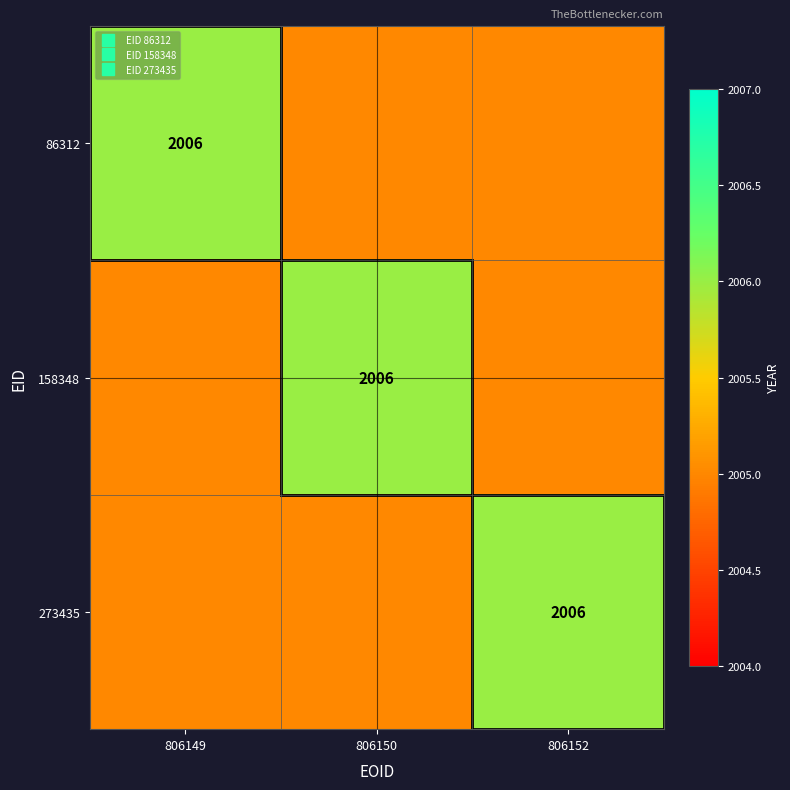

Rank the series by their maximum value, from highest to lowest.

86312, 158348, 273435